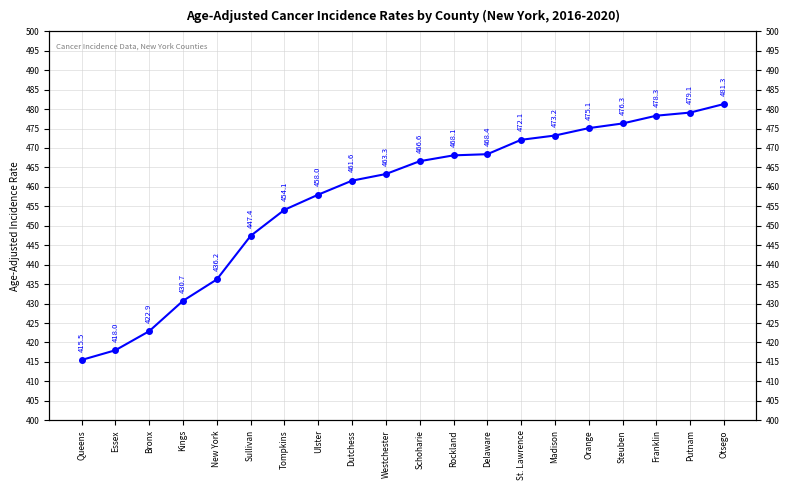

What is the difference between the second highest and minimum values?

63.6